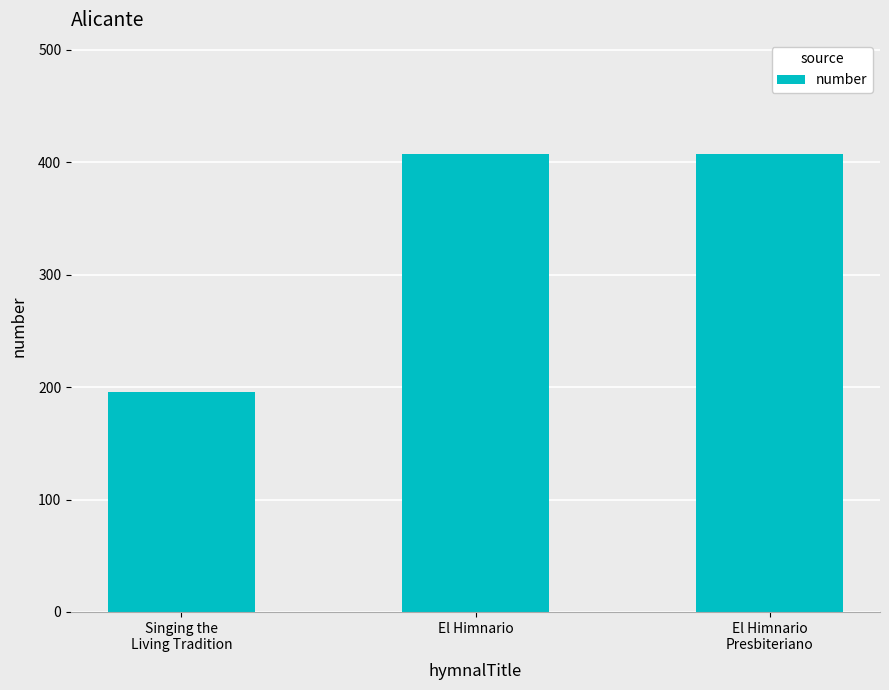

How many series are shown in this chart?

1